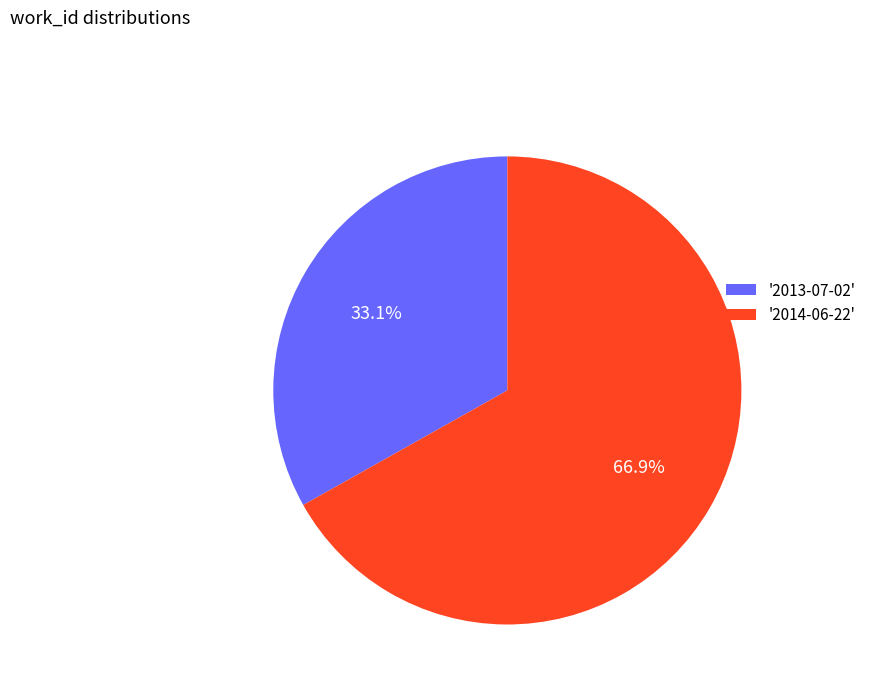

Approximately how many times larger is the value at '2013-07-02' compared to '2014-06-22'?

0.5